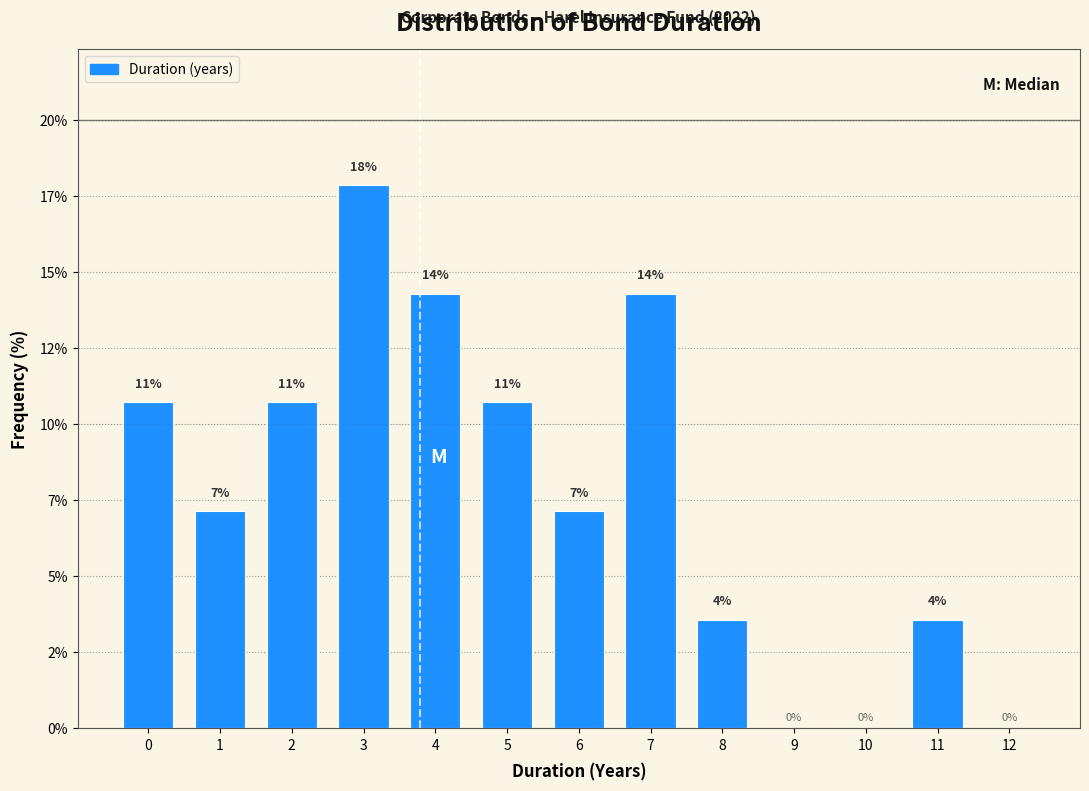

Are the bars horizontal?

No